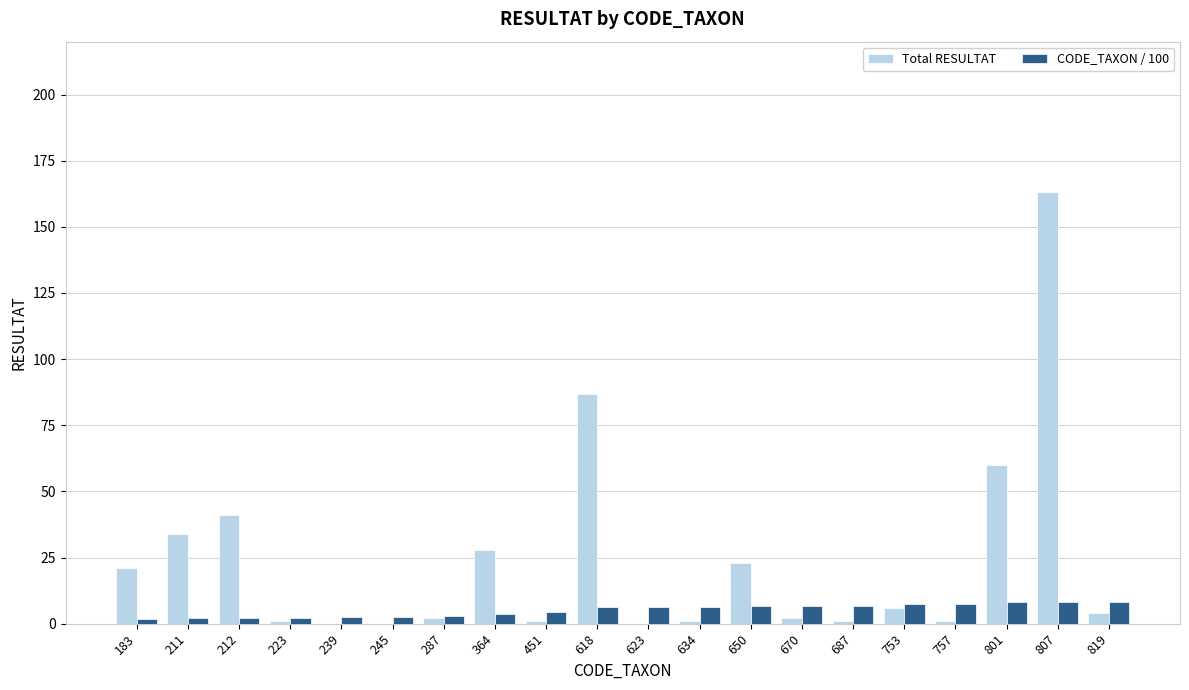

How many categories are shown in the chart?

20